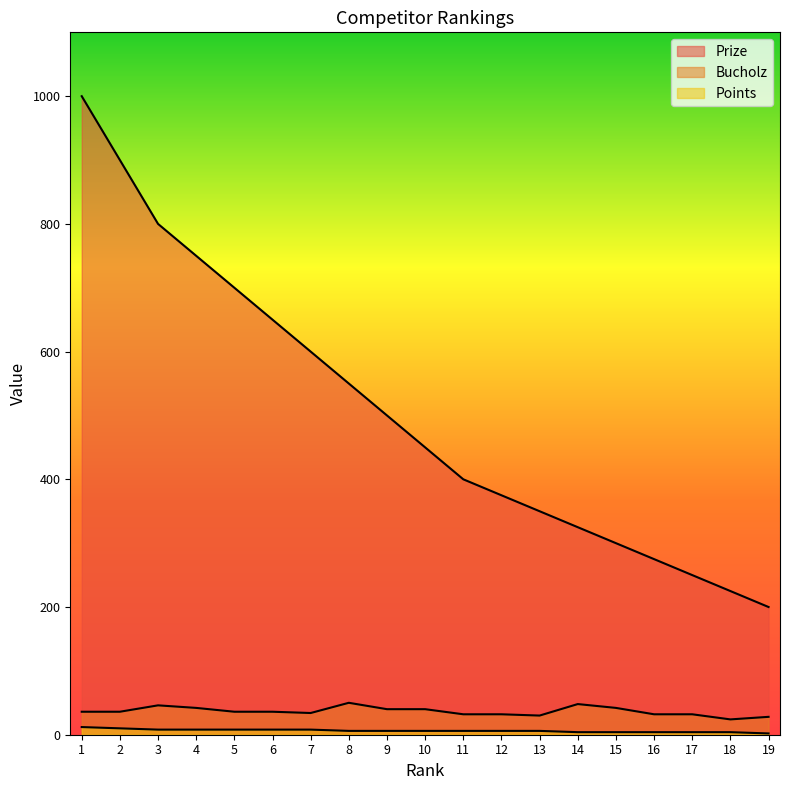

What is the sum of the Points values at 16 and 4?

12